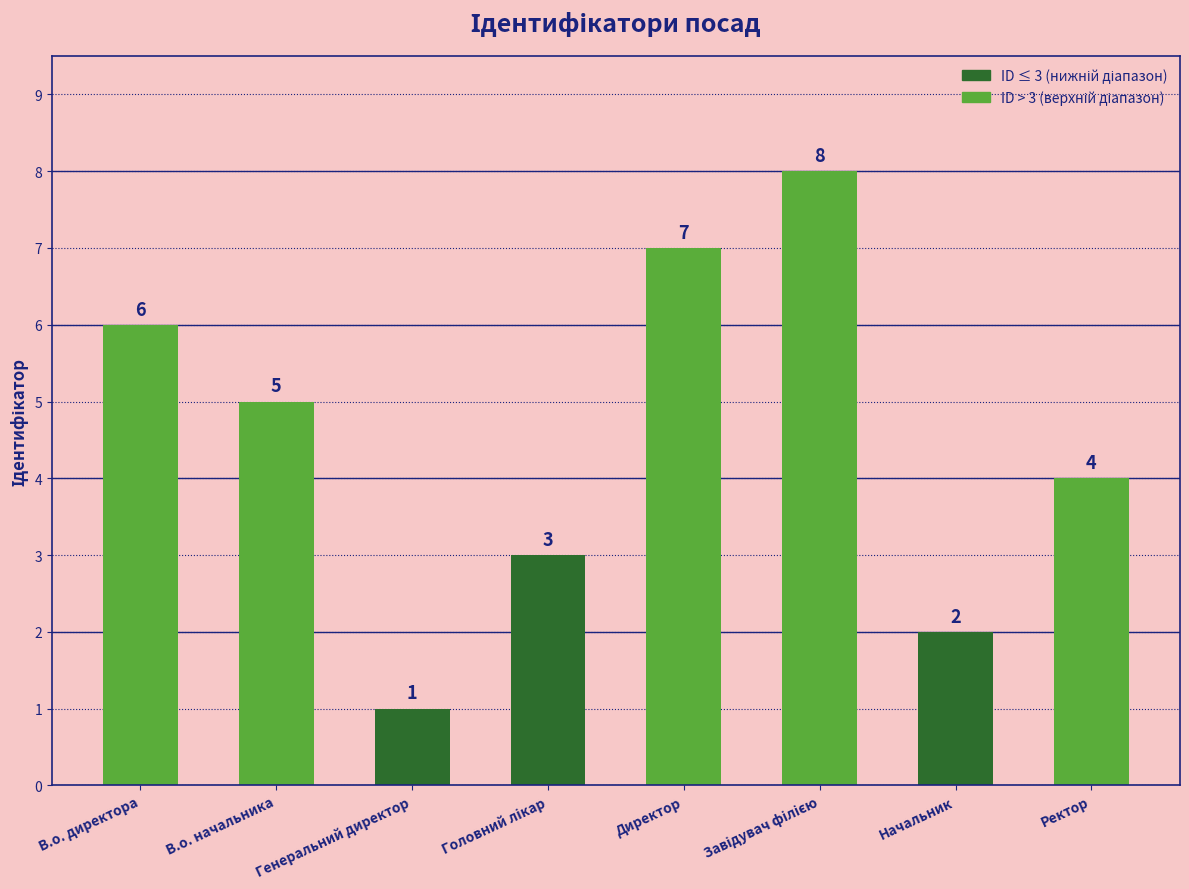

The value at Начальник is 2. True or false?

True